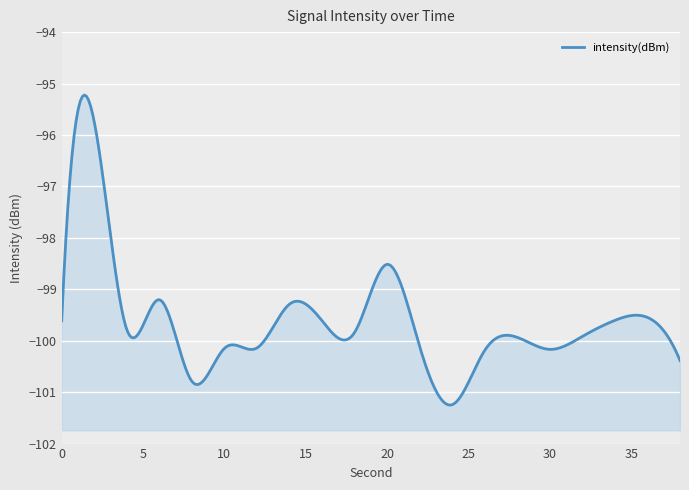

What is the average value?

-99.7